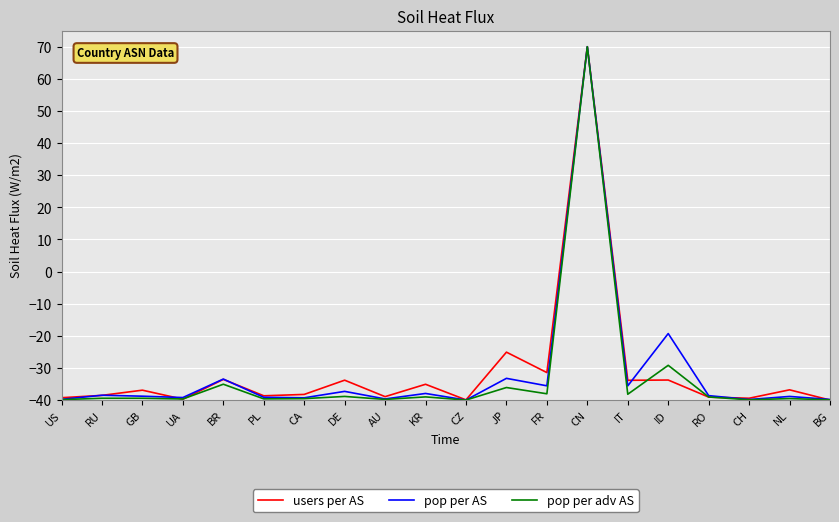

Which category has the highest value in the pop per adv AS series?

CN